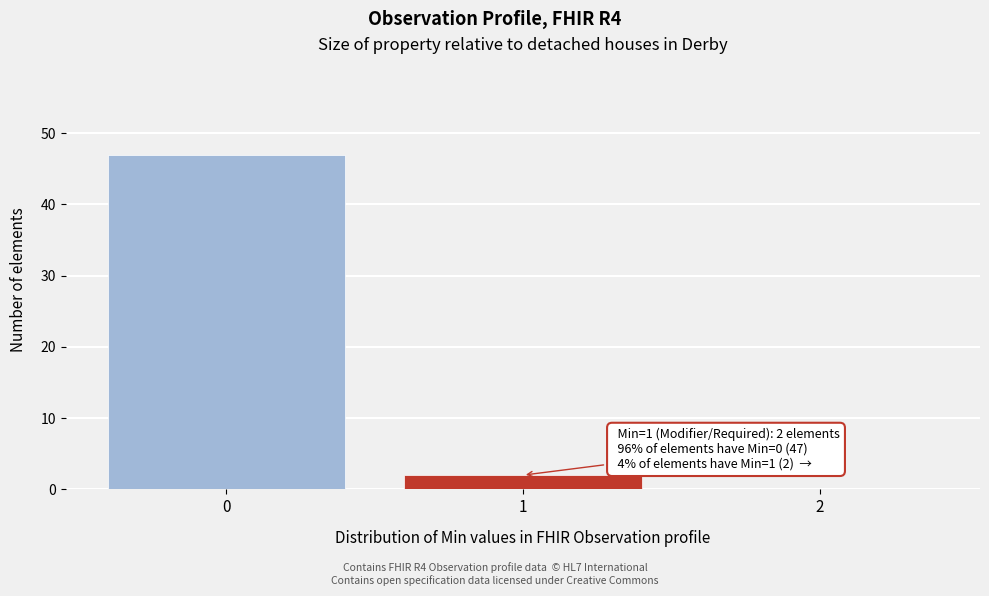

Reading right to left, extract all data points from this chart.

2=0	1=2	0=47